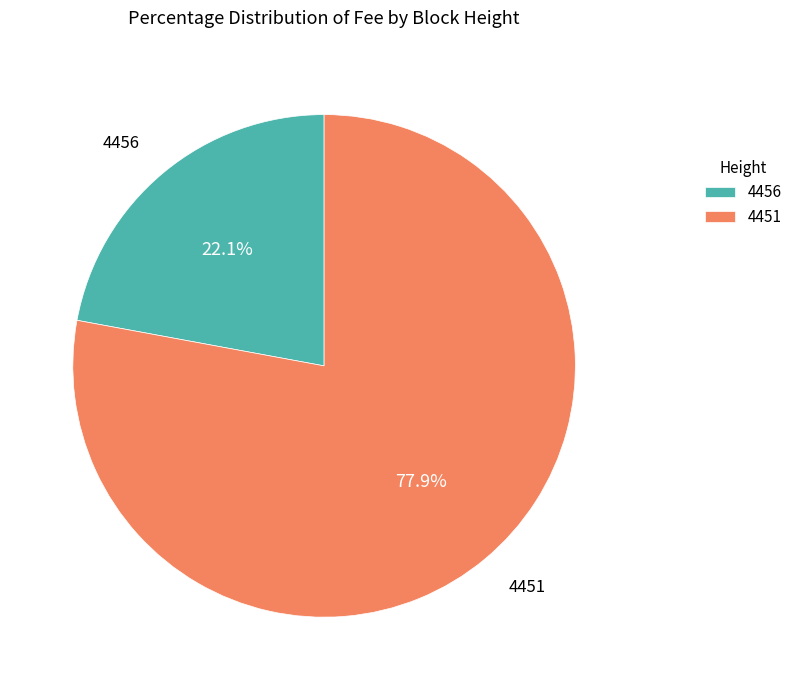

Count the number of slices in the pie.

2